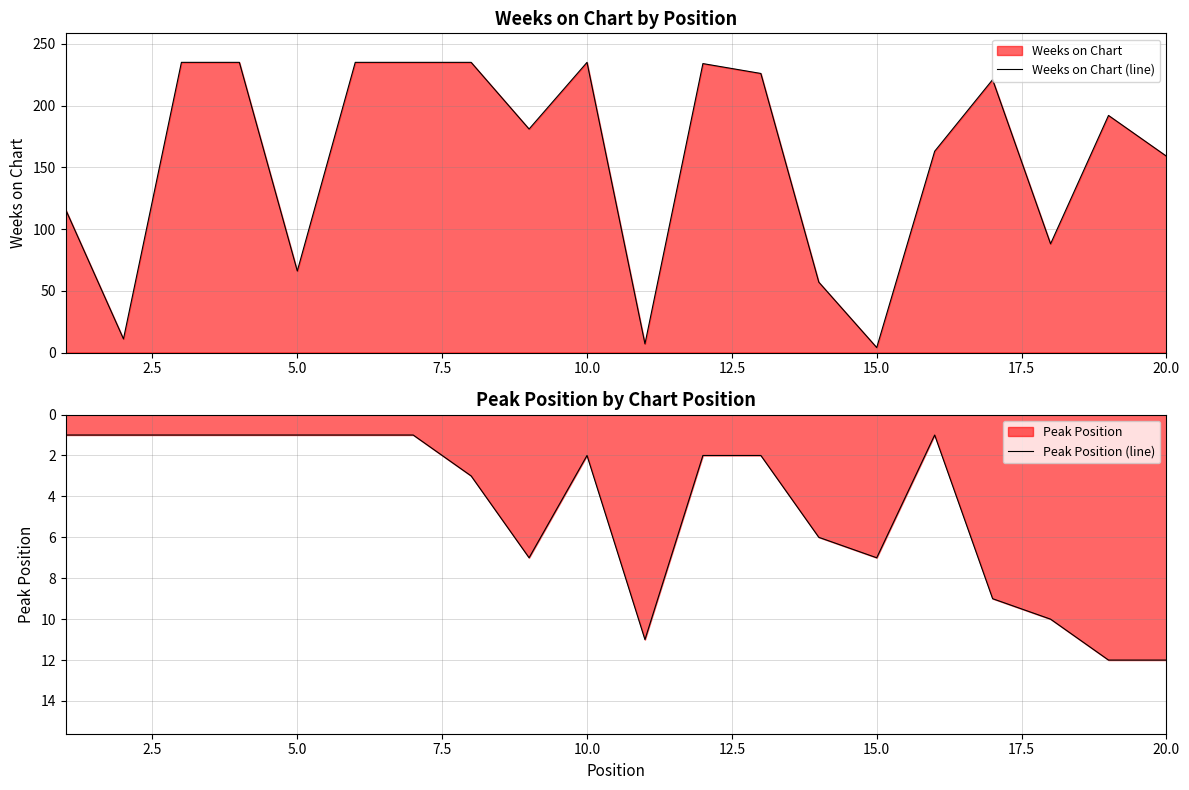

What is the maximum value for Peak Position (line)?

12